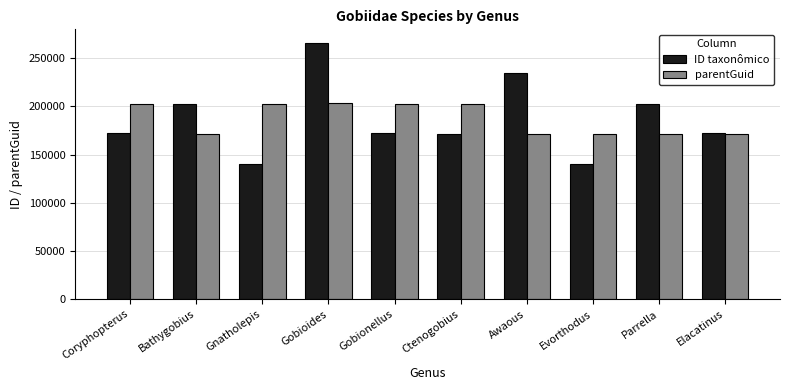

At which label is ID taxonômico closest to 202936?

Bathygobius